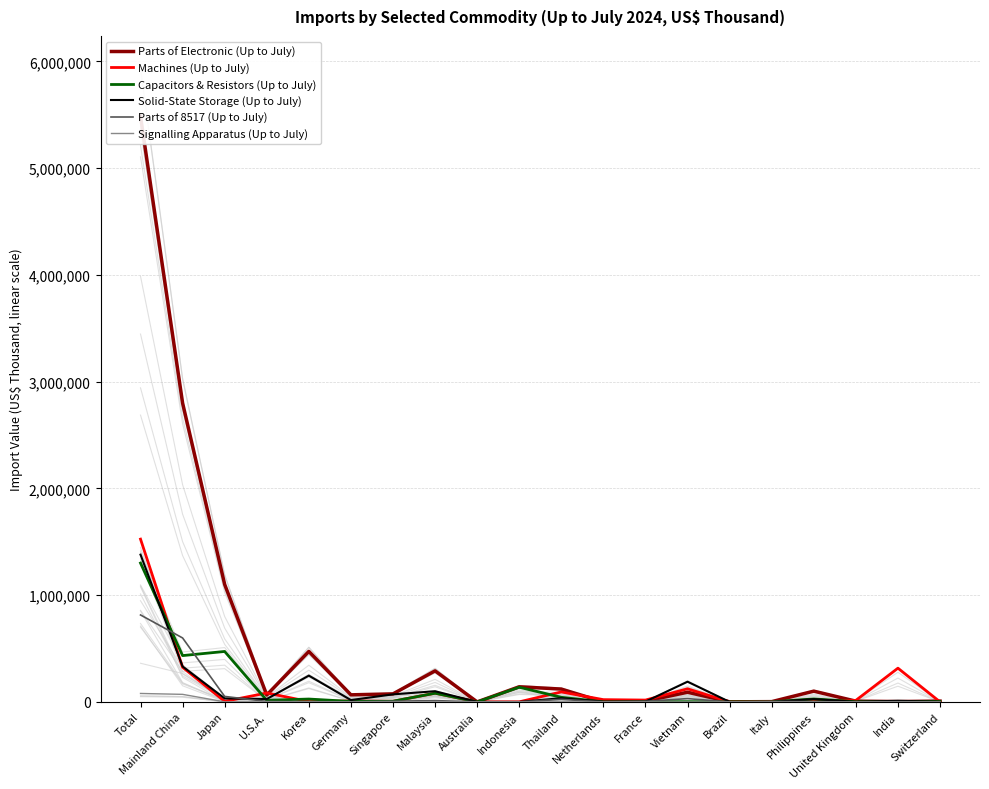

True or false: Parts of Electronic (Up to July) has more than 2 points higher than both neighbors.

True